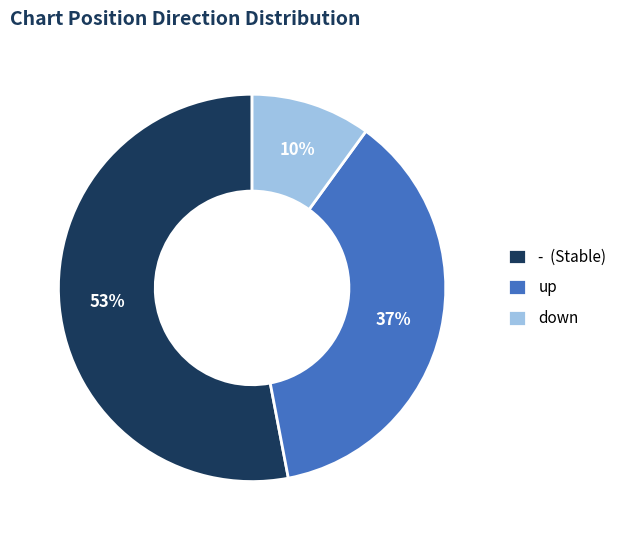

Is there a majority slice in this chart?

Yes